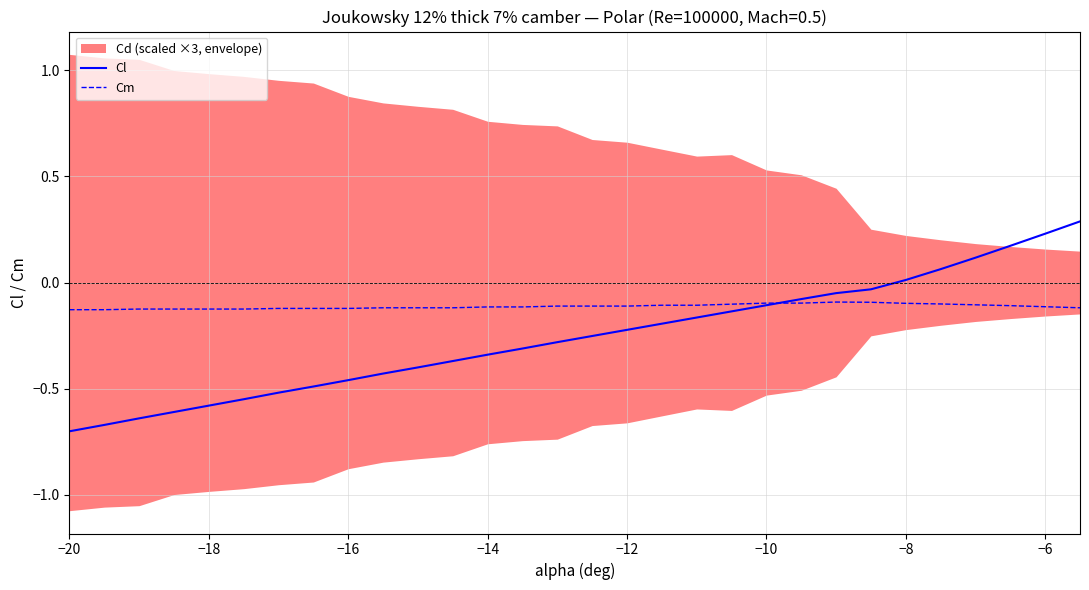

The value of Cl at −16 is -0.1. True or false?

False